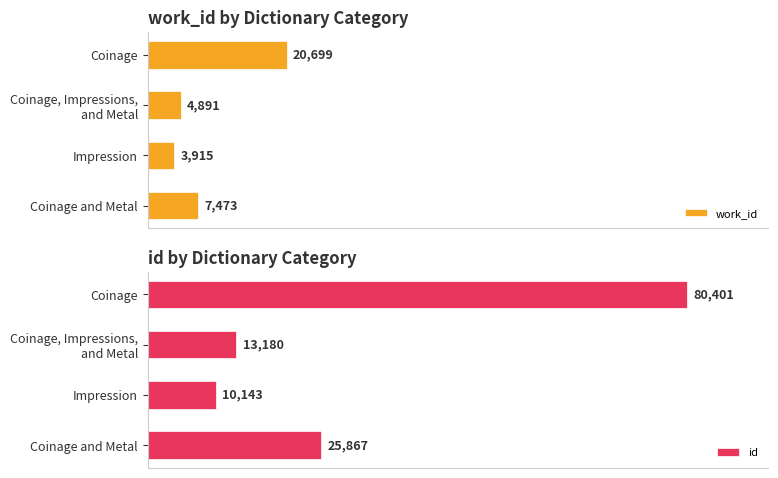

Read the work_id value at Impression, to the nearest 10.

3920